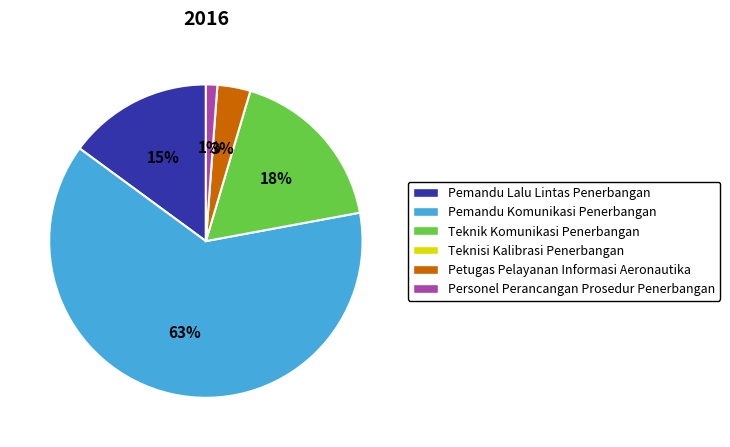

Does any single category account for the majority?

Yes